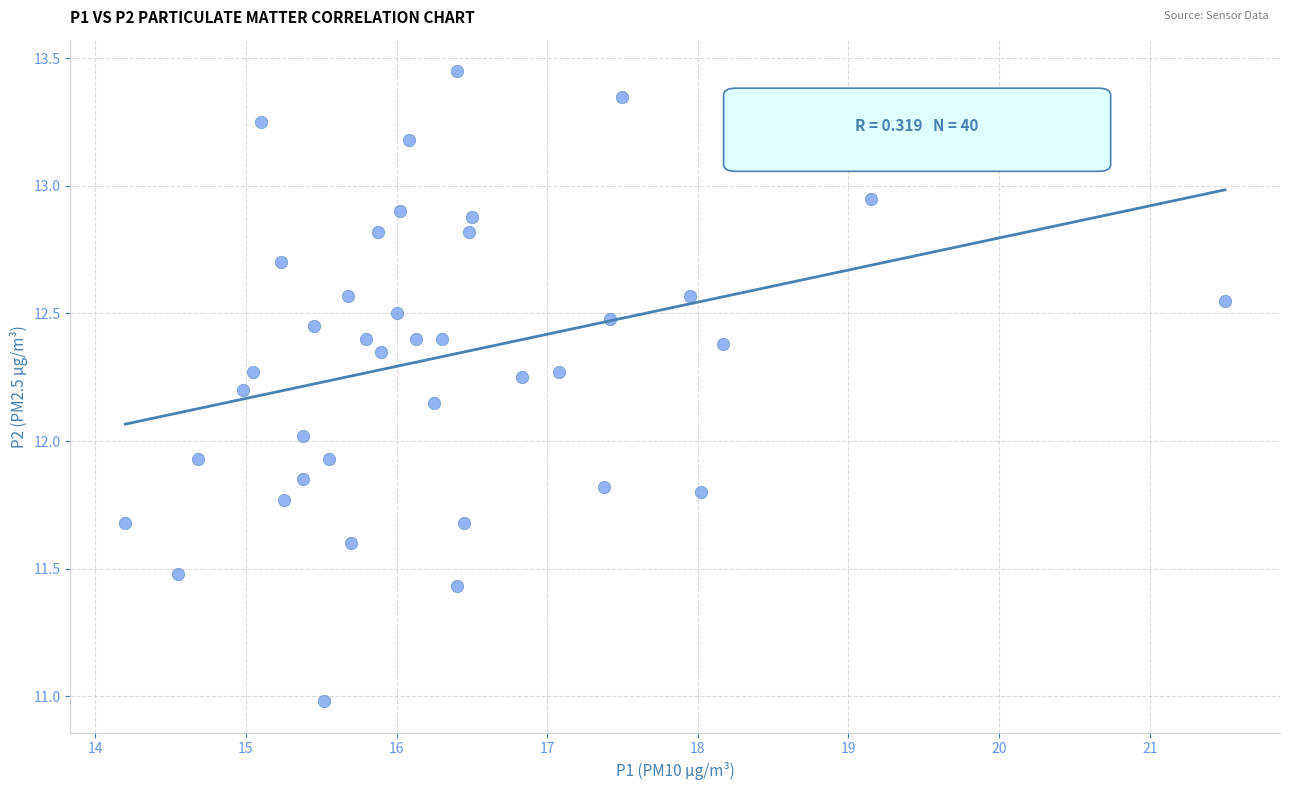

What is the range of Y values (max minus min)?

2.5